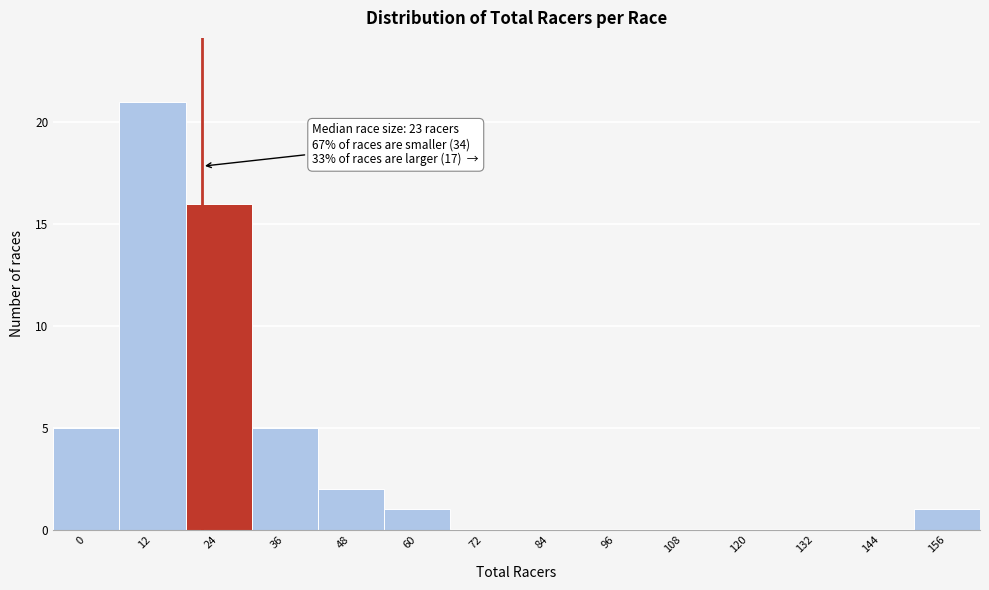

Reading right to left, list all the values displayed in this chart.

156=1	144=0	132=0	120=0	108=0	96=0	84=0	72=0	60=1	48=2	36=5	24=16	12=21	0=5